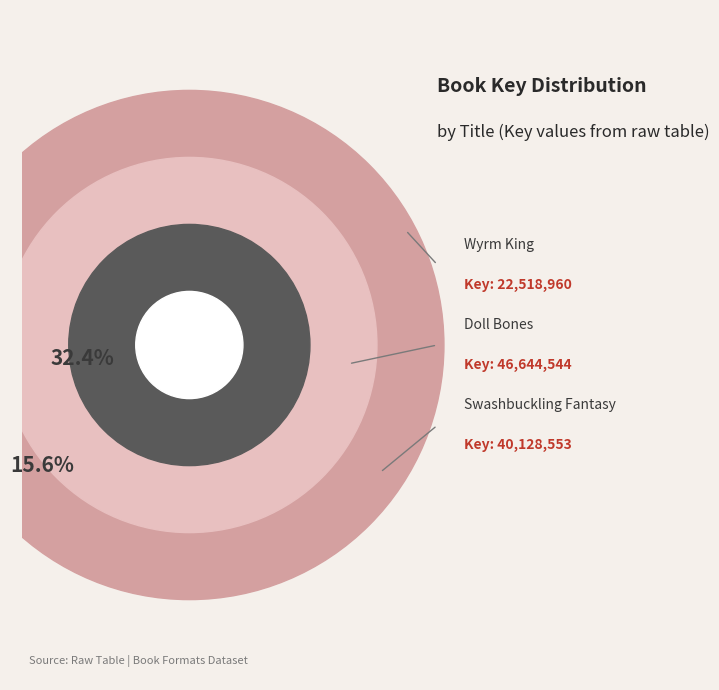

How many slices are in this pie chart?

4